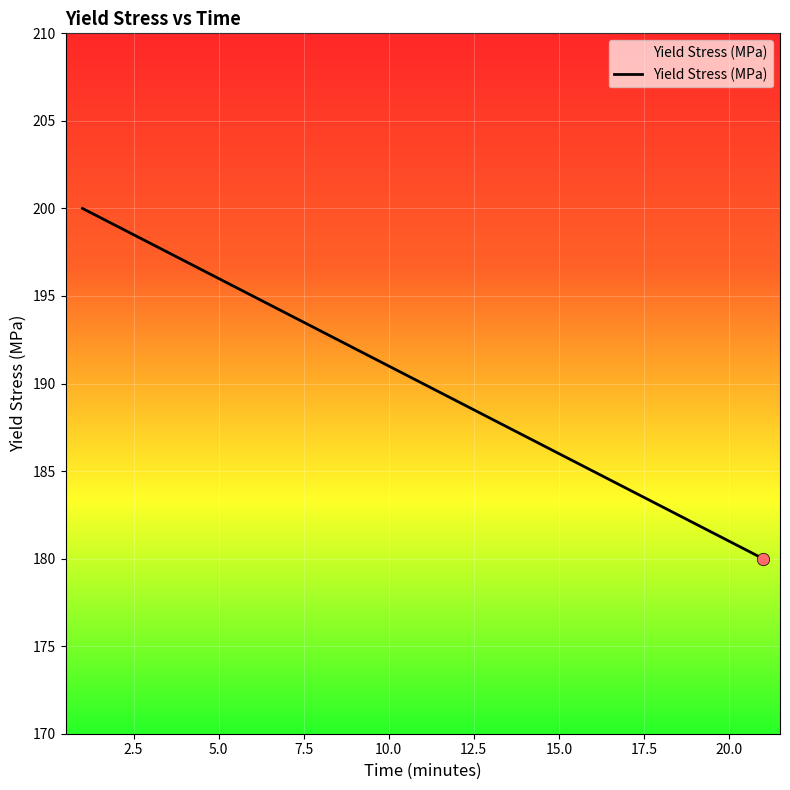

What is the minimum value shown in the chart?

180